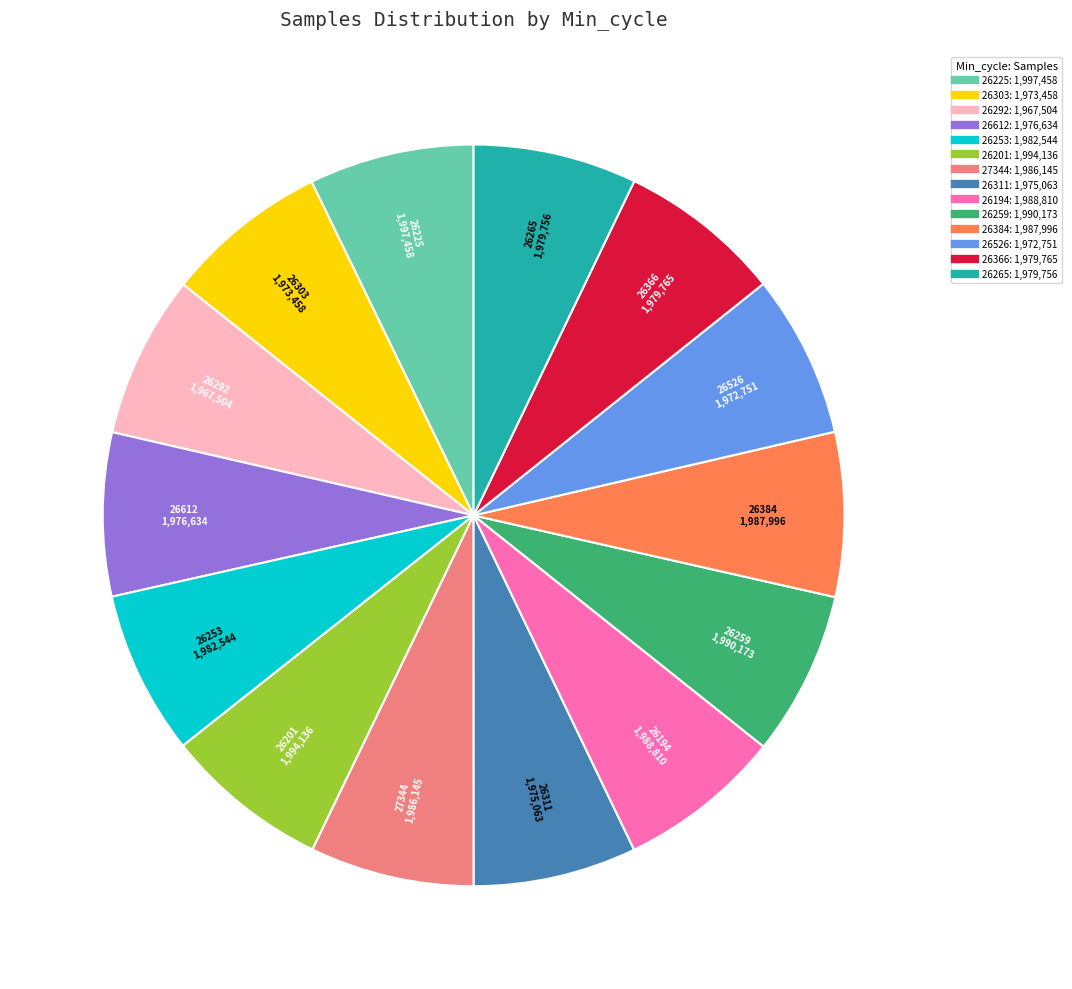

Is there a majority slice in this chart?

No